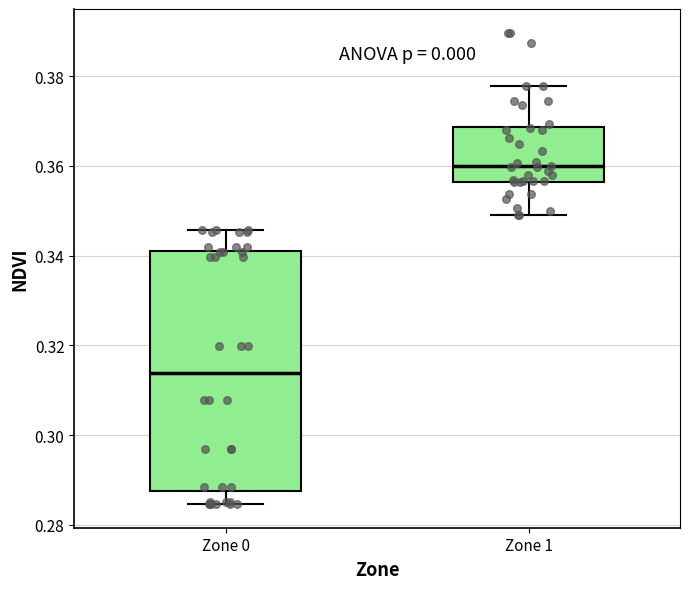

Which box's median line is the lowest?

Zone 0